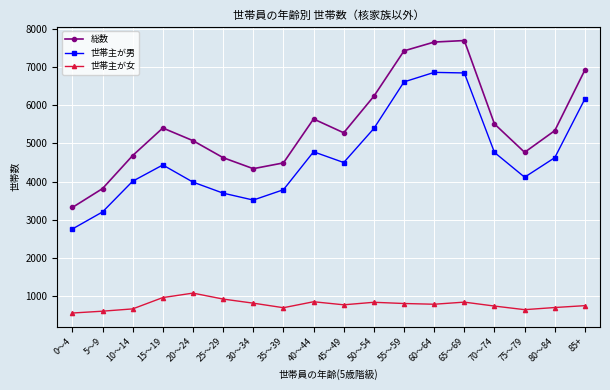

True or false: 総数 has more than 1 interior local peaks.

True